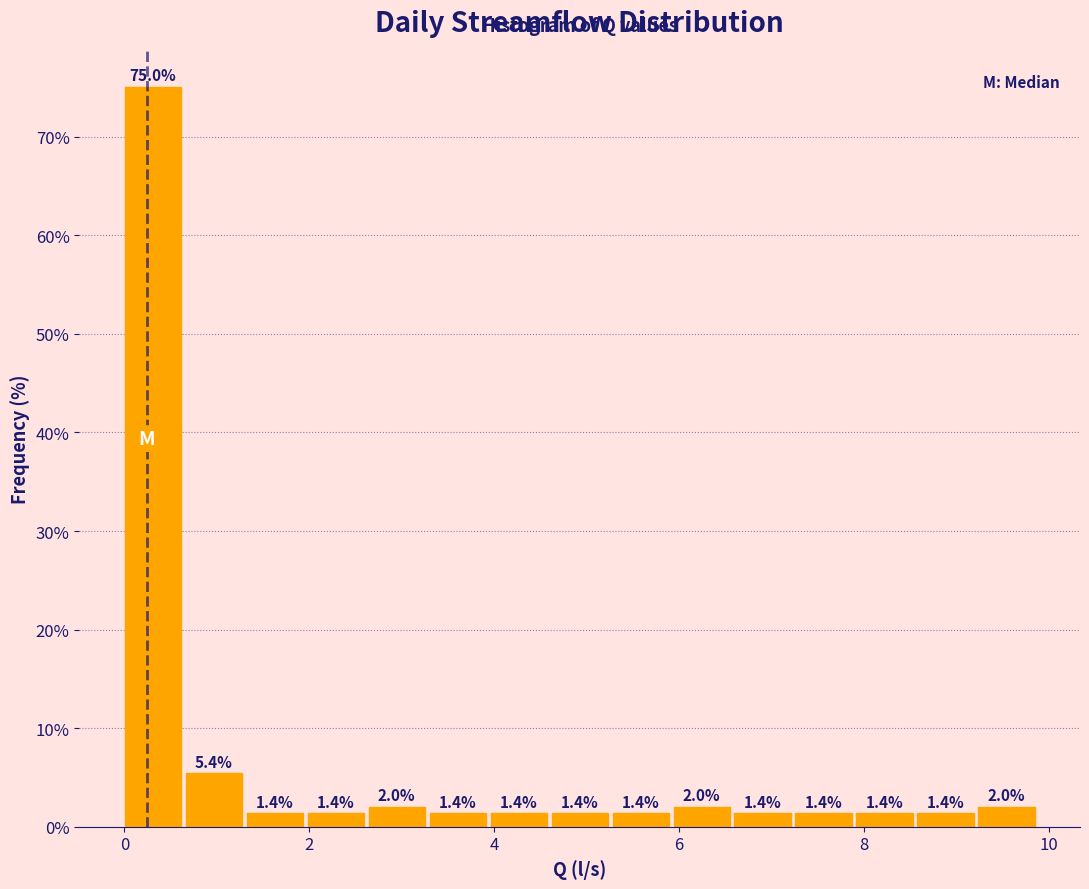

Around what value on the x-axis is the tallest bar? Give the approximate position of its centre, as read against the axis.

0.4